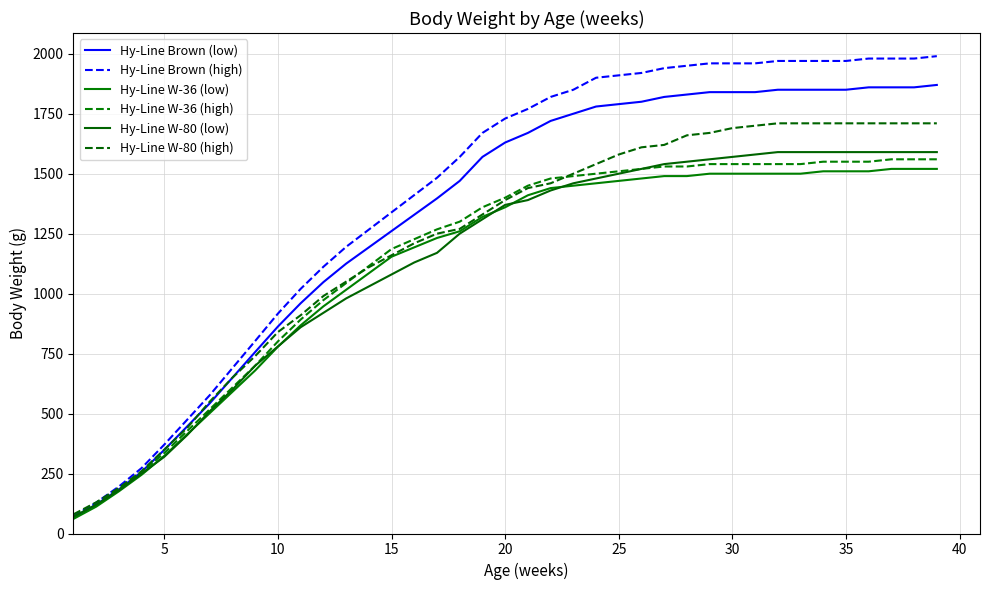

After their last crossing, which series has the higher values: Hy-Line Brown (low) or Hy-Line W-36 (high)?

Hy-Line Brown (low)